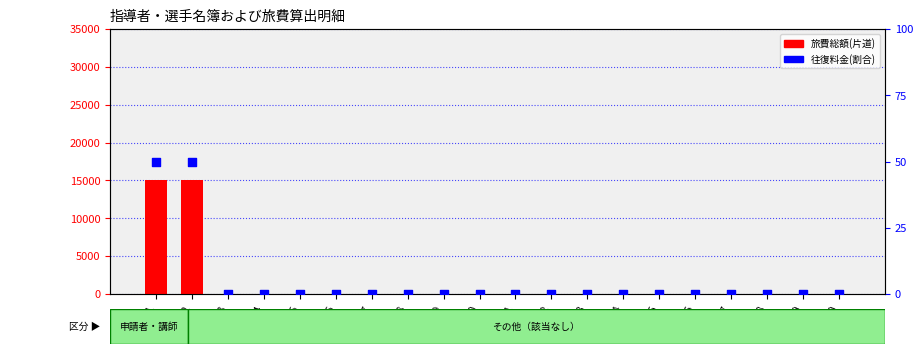

Is the value of 旅費総額(片道) at No.9 greater than the value of 往復料金(割合) at No.20?

No